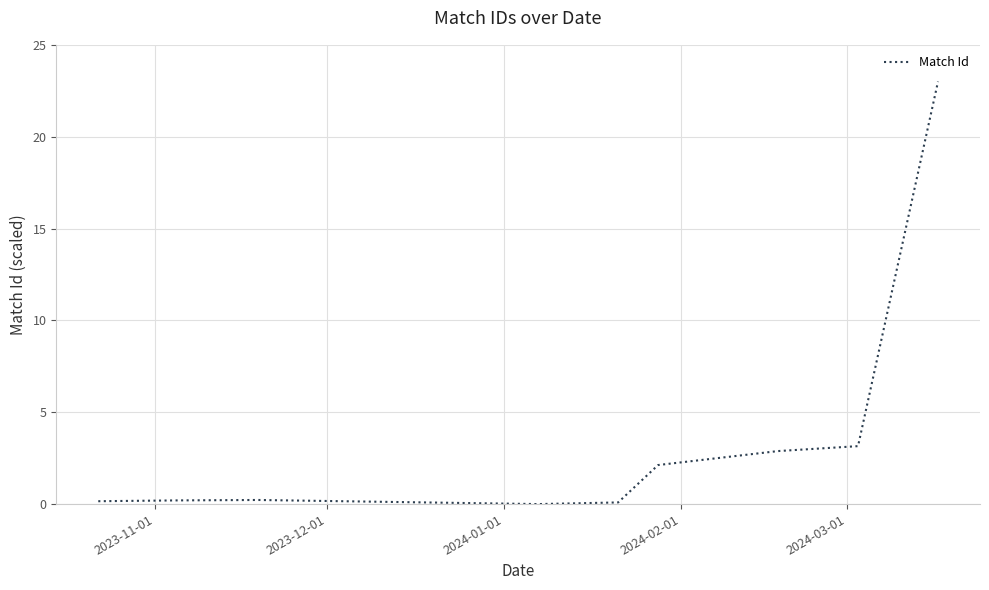

What is the maximum value shown in the chart?

23.0